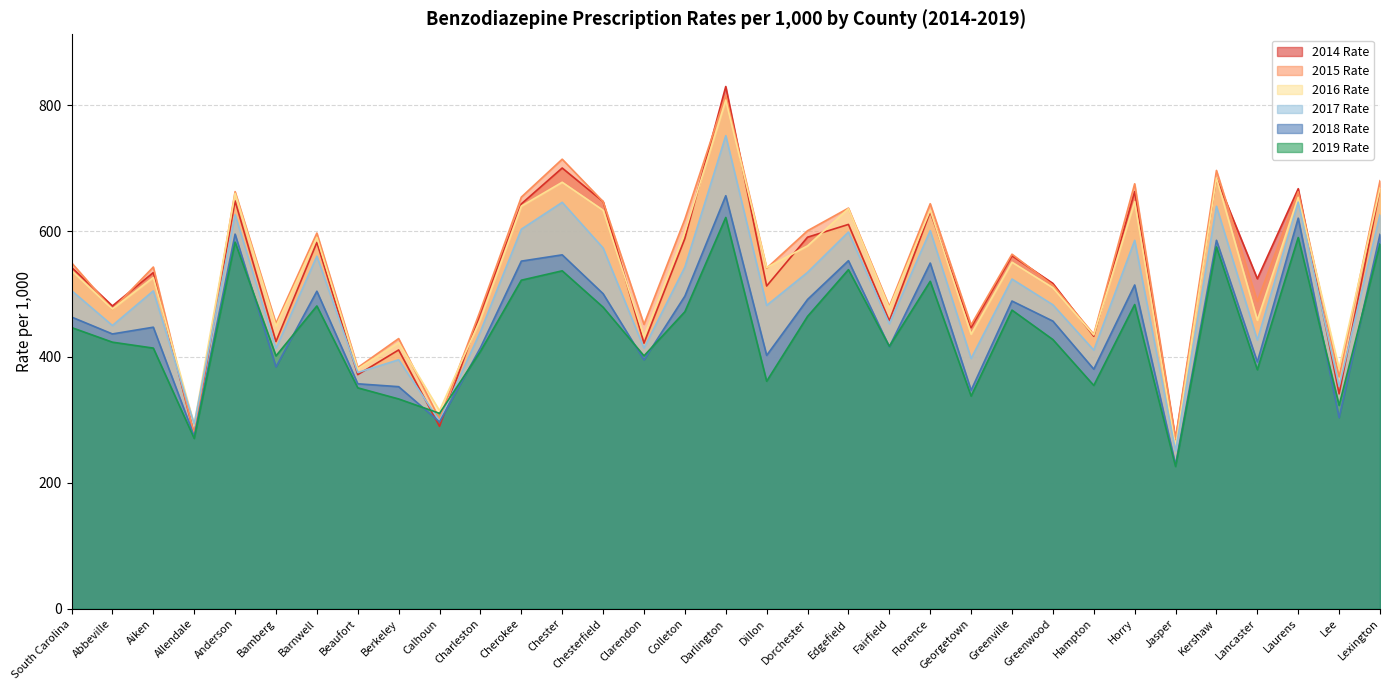

Reading left to right, list all the values displayed in this chart.

2015 Rate: South Carolina=549.7	Abbeville=475.7	Aiken=542.9	Allendale=276.8	Anderson=662.7	Bamberg=453.5	Barnwell=596.9	Beaufort=383.2	Berkeley=429.2	Calhoun=301.5	Charleston=474.1	Cherokee=654.0	Chester=714.2	Chesterfield=646.8	Clarendon=451.8	Colleton=618.8	Darlington=815.8	Dillon=541.0	Dorchester=600.6	Edgefield=636.5	Fairfield=480.4	Florence=643.5	Georgetown=450.9	Greenville=563.3	Greenwood=514.1	Hampton=435.9	Horry=675.2	Jasper=270.1	Kershaw=696.4	Lancaster=488.3	Laurens=662.5	Lee=368.5	Lexington=680.1
2016 Rate: South Carolina=537.3	Abbeville=476.2	Aiken=526.3	Allendale=292.6	Anderson=660.0	Bamberg=449.0	Barnwell=589.9	Beaufort=381.1	Berkeley=422.7	Calhoun=314.6	Charleston=459.9	Cherokee=639.6	Chester=677.6	Chesterfield=633.2	Clarendon=432.7	Colleton=598.4	Darlington=808.1	Dillon=542.0	Dorchester=576.6	Edgefield=635.6	Fairfield=477.9	Florence=633.4	Georgetown=436.3	Greenville=550.6	Greenwood=510.1	Hampton=435.1	Horry=646.8	Jasper=257.8	Kershaw=684.6	Lancaster=458.4	Laurens=653.6	Lee=381.6	Lexington=668.3
2017 Rate: South Carolina=505.5	Abbeville=450.0	Aiken=505.0	Allendale=293.4	Anderson=626.2	Bamberg=413.8	Barnwell=560.2	Beaufort=375.4	Berkeley=395.5	Calhoun=298.4	Charleston=440.3	Cherokee=603.0	Chester=645.7	Chesterfield=573.2	Clarendon=414.0	Colleton=542.8	Darlington=751.6	Dillon=482.0	Dorchester=534.5	Edgefield=598.6	Fairfield=452.8	Florence=600.7	Georgetown=397.7	Greenville=523.8	Greenwood=482.9	Hampton=410.9	Horry=585.3	Jasper=250.9	Kershaw=639.5	Lancaster=426.9	Laurens=646.0	Lee=353.7	Lexington=626.0
2018 Rate: South Carolina=463.5	Abbeville=436.6	Aiken=447.3	Allendale=274.2	Anderson=595.2	Bamberg=384.2	Barnwell=504.5	Beaufort=357.4	Berkeley=352.8	Calhoun=296.8	Charleston=414.7	Cherokee=552.3	Chester=562.3	Chesterfield=500.5	Clarendon=395.3	Colleton=496.7	Darlington=656.2	Dillon=402.6	Dorchester=491.4	Edgefield=553.0	Fairfield=416.1	Florence=549.2	Georgetown=347.0	Greenville=488.9	Greenwood=457.0	Hampton=380.7	Horry=514.4	Jasper=228.6	Kershaw=585.4	Lancaster=392.1	Laurens=620.6	Lee=303.6	Lexington=594.9
2019 Rate: South Carolina=446.8	Abbeville=423.5	Aiken=414.1	Allendale=270.6	Anderson=582.5	Bamberg=401.7	Barnwell=481.1	Beaufort=351.0	Berkeley=333.3	Calhoun=310.5	Charleston=408.8	Cherokee=522.0	Chester=536.9	Chesterfield=479.1	Clarendon=401.8	Colleton=471.9	Darlington=621.7	Dillon=361.5	Dorchester=464.5	Edgefield=538.7	Fairfield=416.9	Florence=520.2	Georgetown=337.9	Greenville=474.5	Greenwood=427.7	Hampton=354.8	Horry=483.3	Jasper=226.0	Kershaw=574.8	Lancaster=379.8	Laurens=589.8	Lee=323.2	Lexington=579.7
2014 Rate: South Carolina=542.4	Abbeville=481.1	Aiken=534.1	Allendale=276.8	Anderson=647.9	Bamberg=424.5	Barnwell=582.0	Beaufort=371.9	Berkeley=411.2	Calhoun=289.8	Charleston=469.9	Cherokee=643.2	Chester=700.2	Chesterfield=646.9	Clarendon=421.9	Colleton=588.2	Darlington=829.7	Dillon=512.8	Dorchester=590.3	Edgefield=610.6	Fairfield=457.5	Florence=630.5	Georgetown=446.8	Greenville=560.7	Greenwood=516.9	Hampton=432.9	Horry=662.7	Jasper=268.9	Kershaw=684.3	Lancaster=524.3	Laurens=667.4	Lee=341.4	Lexington=666.9